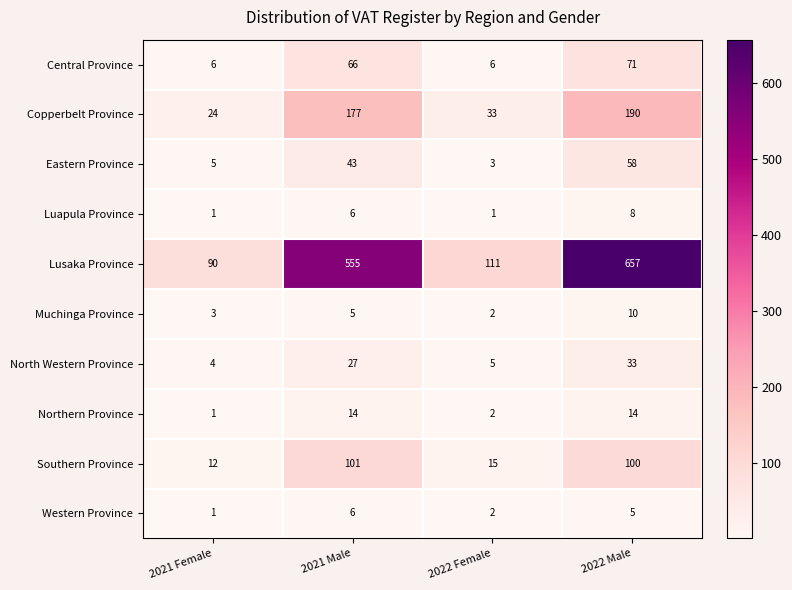

List the series in order of their peak value, highest first.

Lusaka Province, Copperbelt Province, Southern Province, Central Province, Eastern Province, North Western Province, Northern Province, Muchinga Province, Luapula Province, Western Province